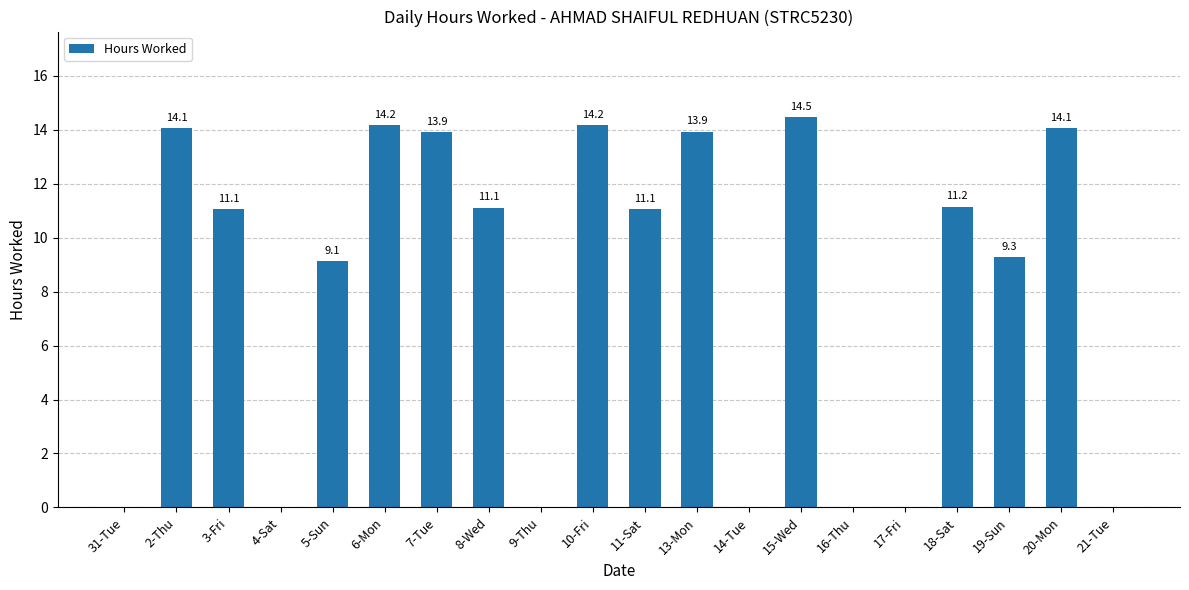

What is the ratio of the value at 13-Mon to the value at 19-Sun?

1.5